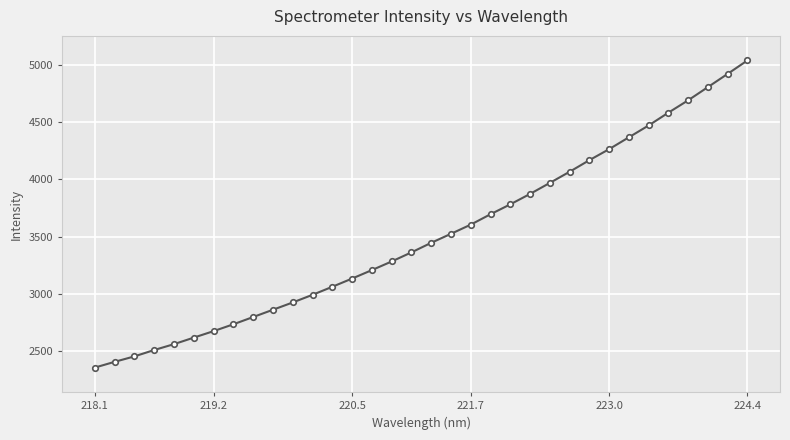

What is the maximum value shown in the chart?

5036.7